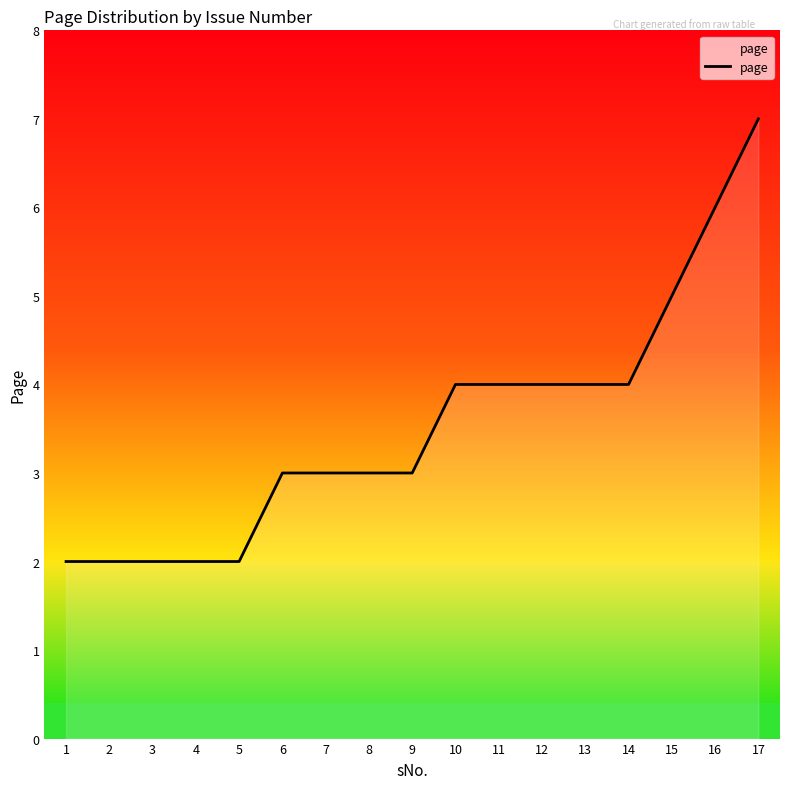

Approximately how many times larger is the value at 15 compared to 14?

1.2